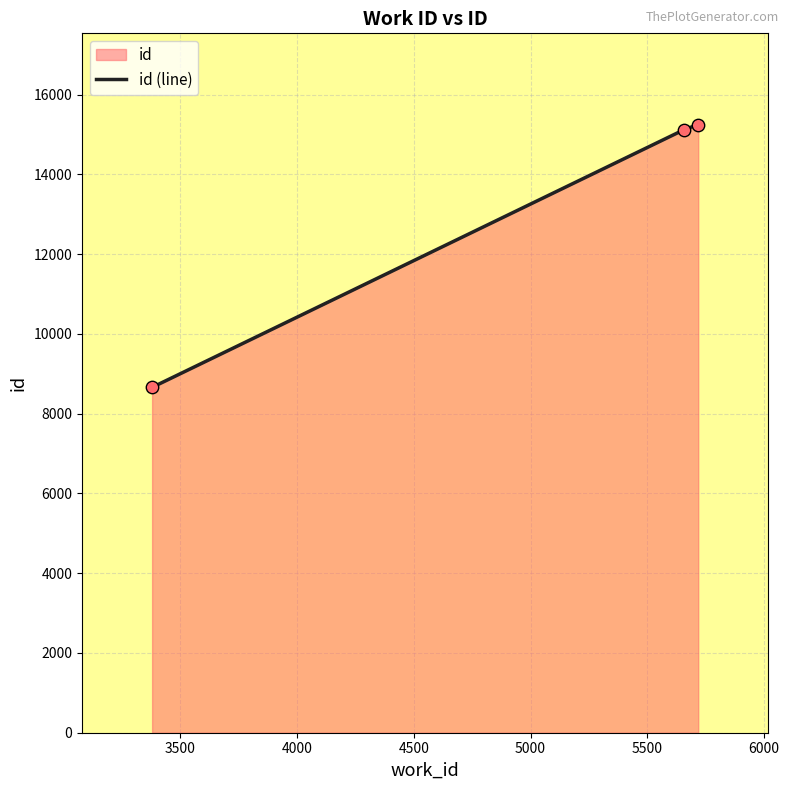

What is the sum of all values?

39025